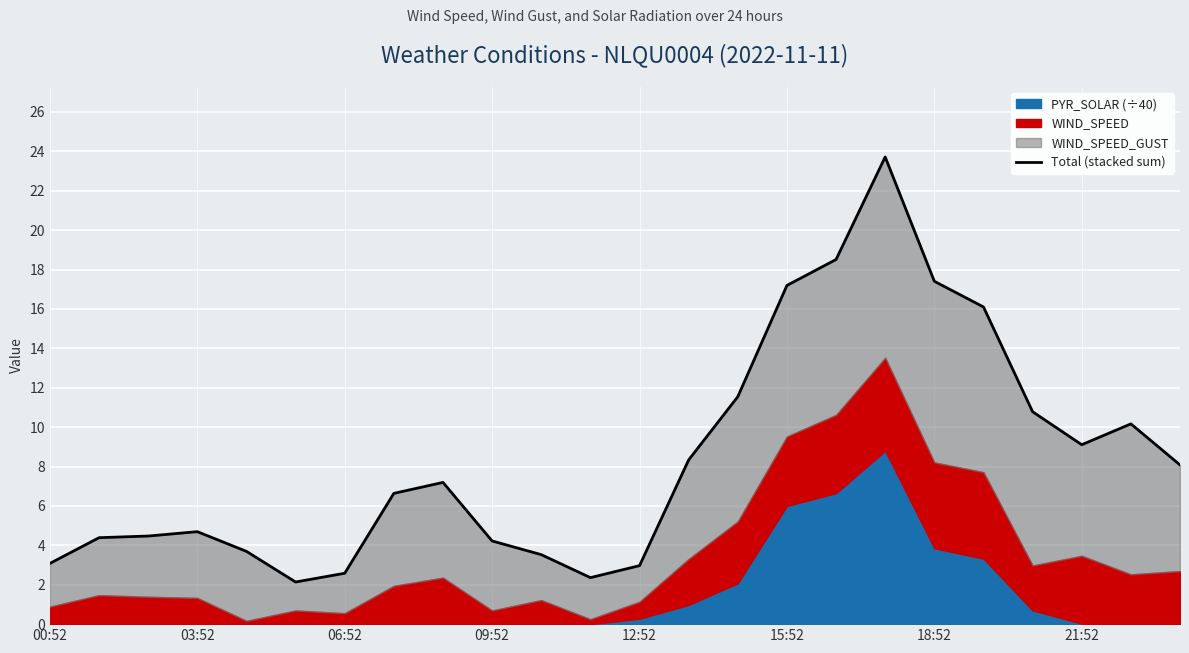

Count the number of values greater than 7.

12